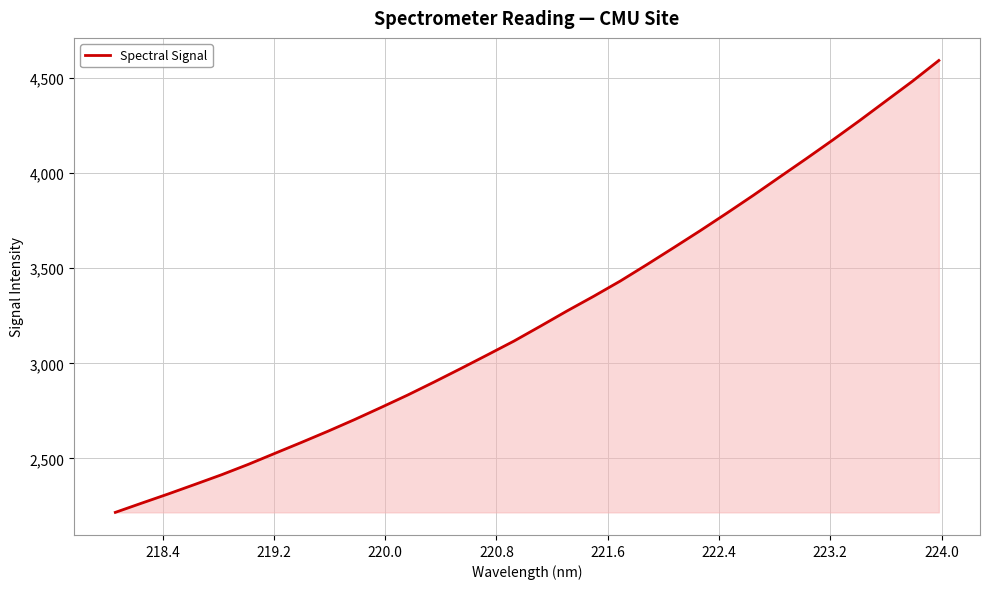

What is the greatest value displayed?

4592.5